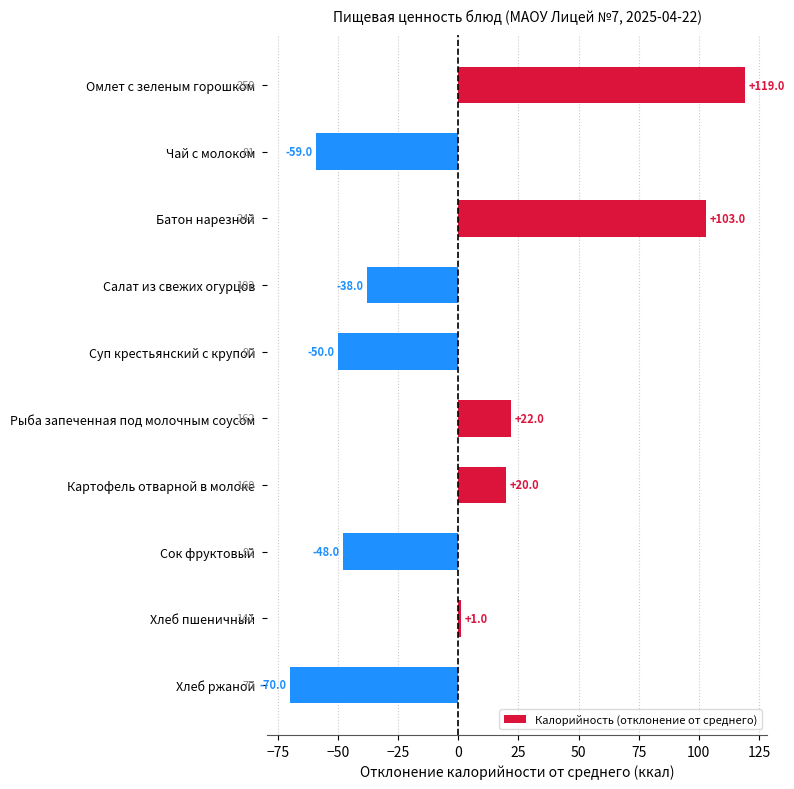

What is the difference between the maximum and second lowest values?

178